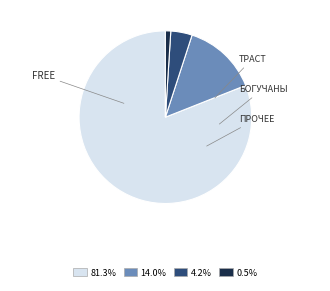

How many slices are in this pie chart?

4